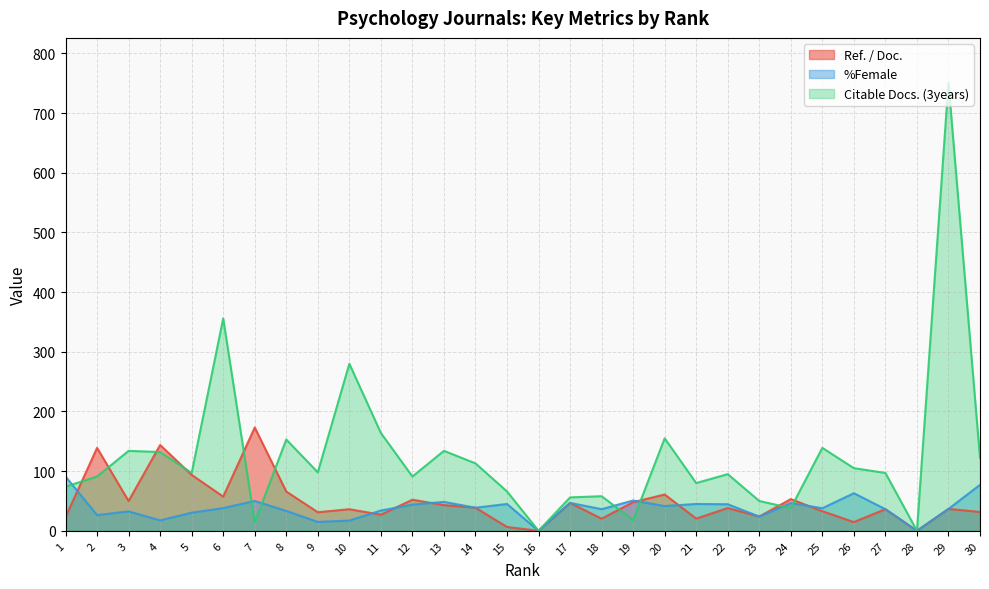

True or false: %Female has more than 0 points higher than both neighbors.

True